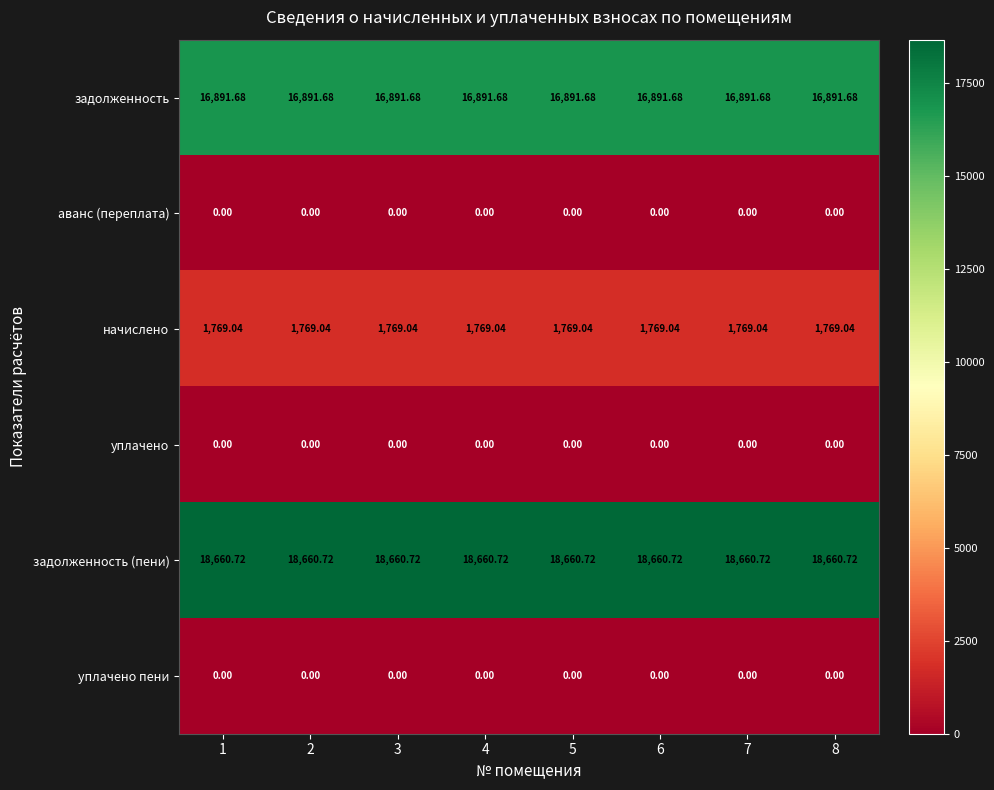

Is the value of уплачено at 1 greater than the value of начислено at 8?

No